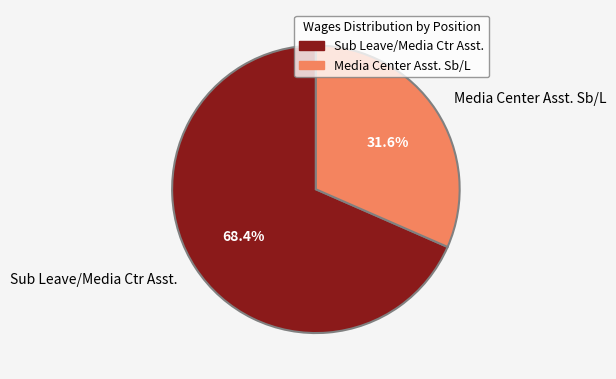

What is the ratio of the value at Sub Leave/Media Ctr Asst. to the value at Media Center Asst. Sb/L?

2.2